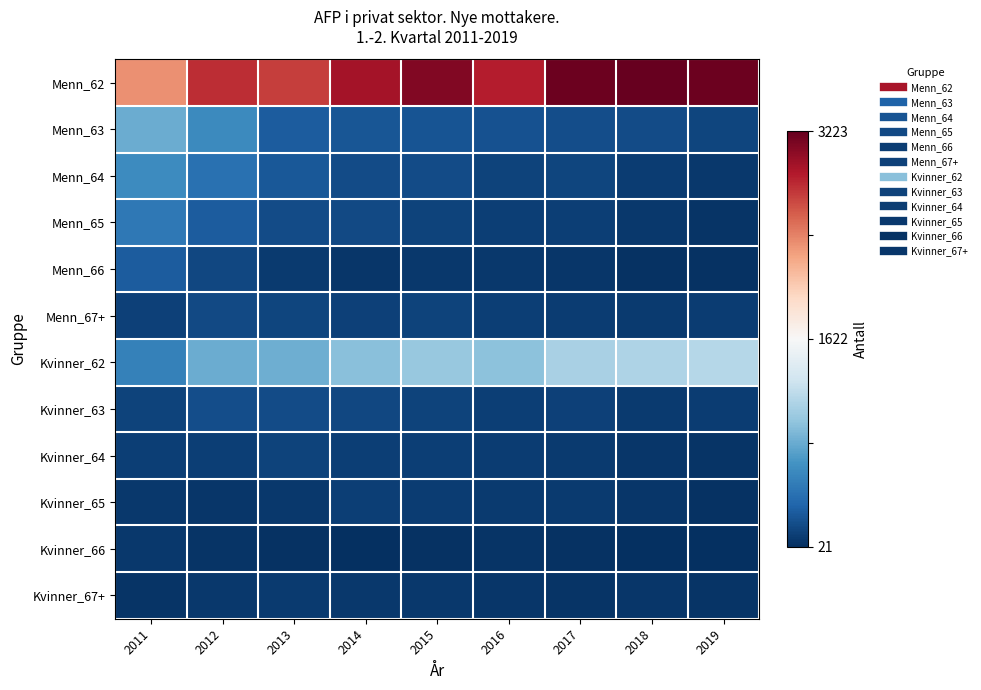

Between 2013 and 2016, which series saw the biggest shift?

Menn_62